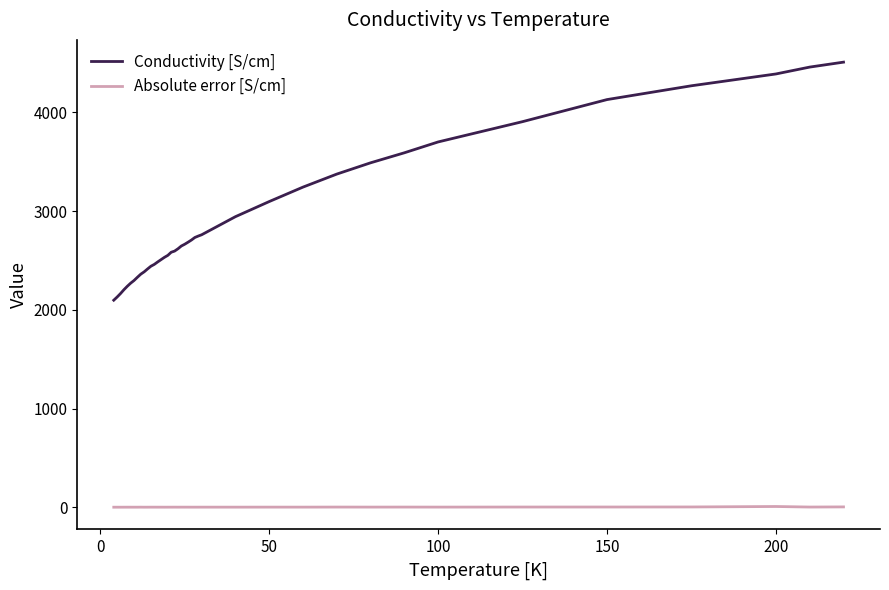

True or false: Absolute error [S/cm] and Conductivity [S/cm] cross at least once.

False